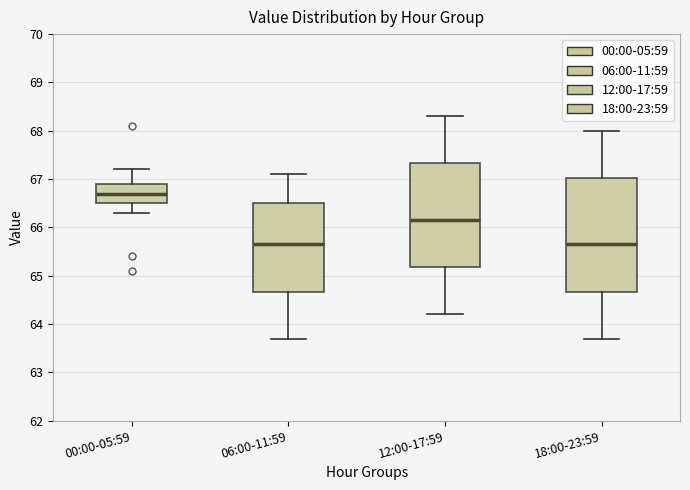

Which box's median line is the highest?

00:00-05:59